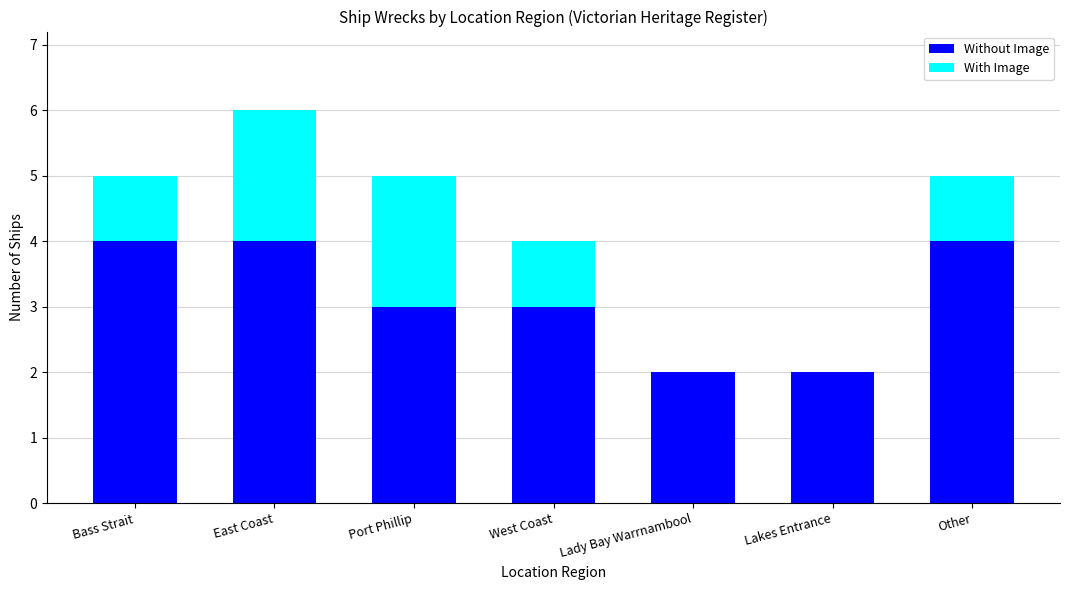

What is the sum of all Without Image values?

22